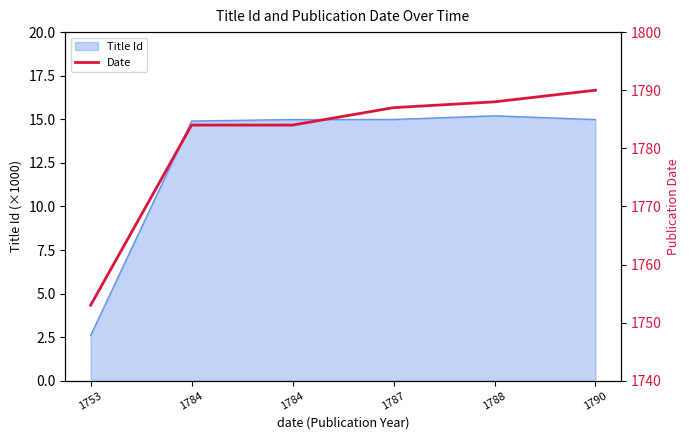

What is the change in value from 1784 to 1788?

+4